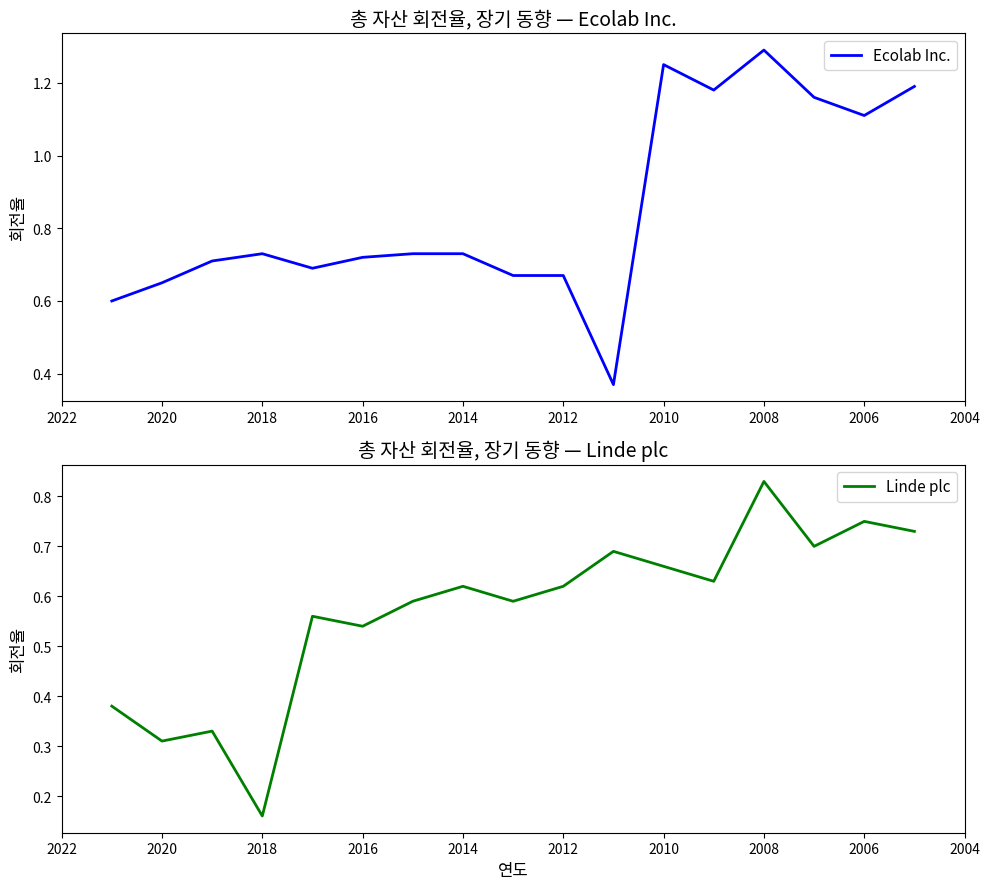

What is the difference between the second highest and minimum values in the Ecolab Inc. series?

0.9